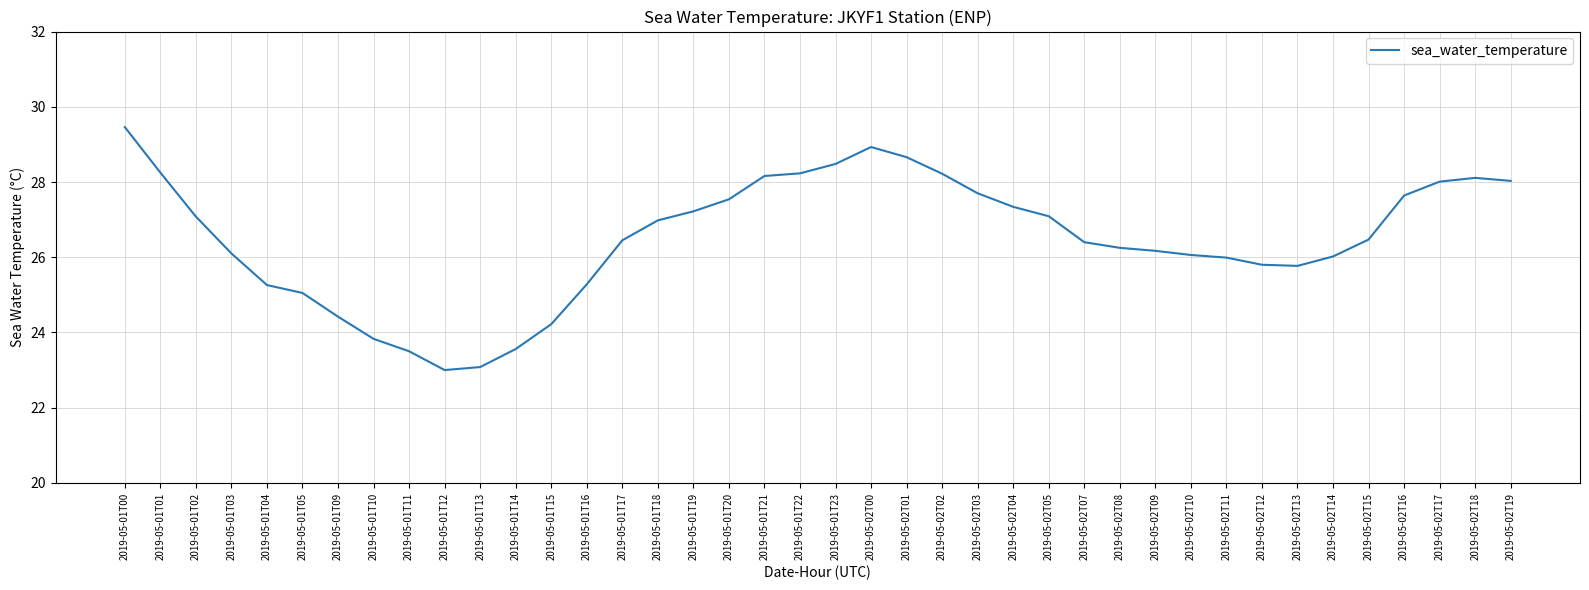

What is the difference between the values at 2019-05-01T14 and 2019-05-02T11?

2.4